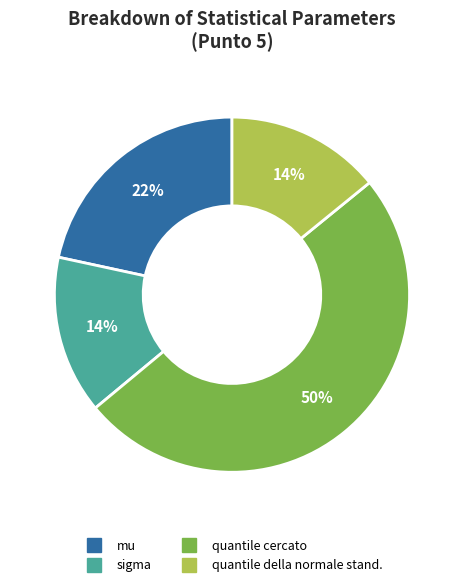

Is it true that quantile cercato is 65% of the pie?

False